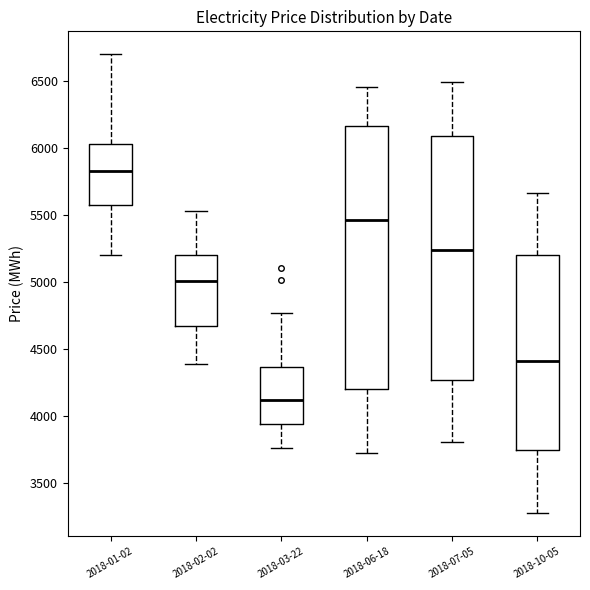

Which box has the highest median line?

2018-01-02